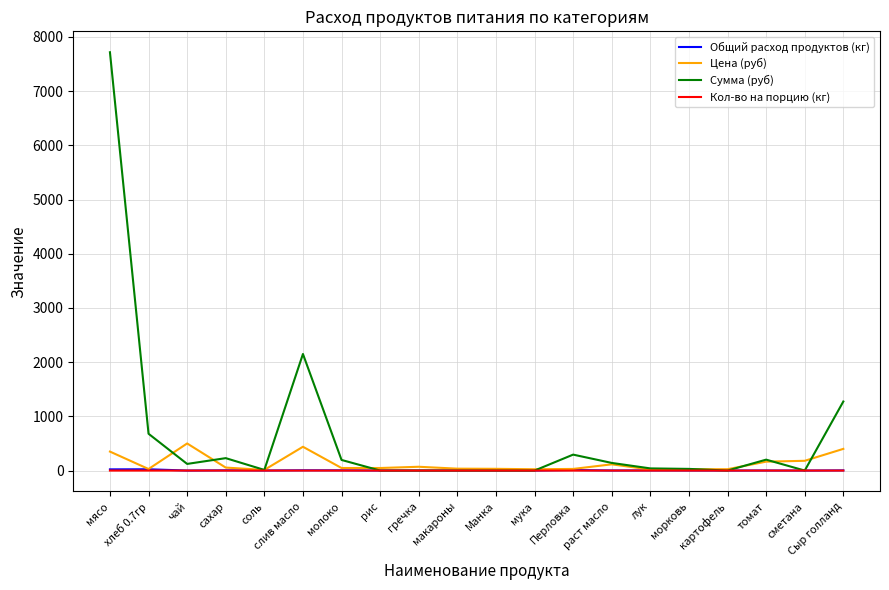

Where is Сумма (руб) nearest to the value 3858?

слив масло